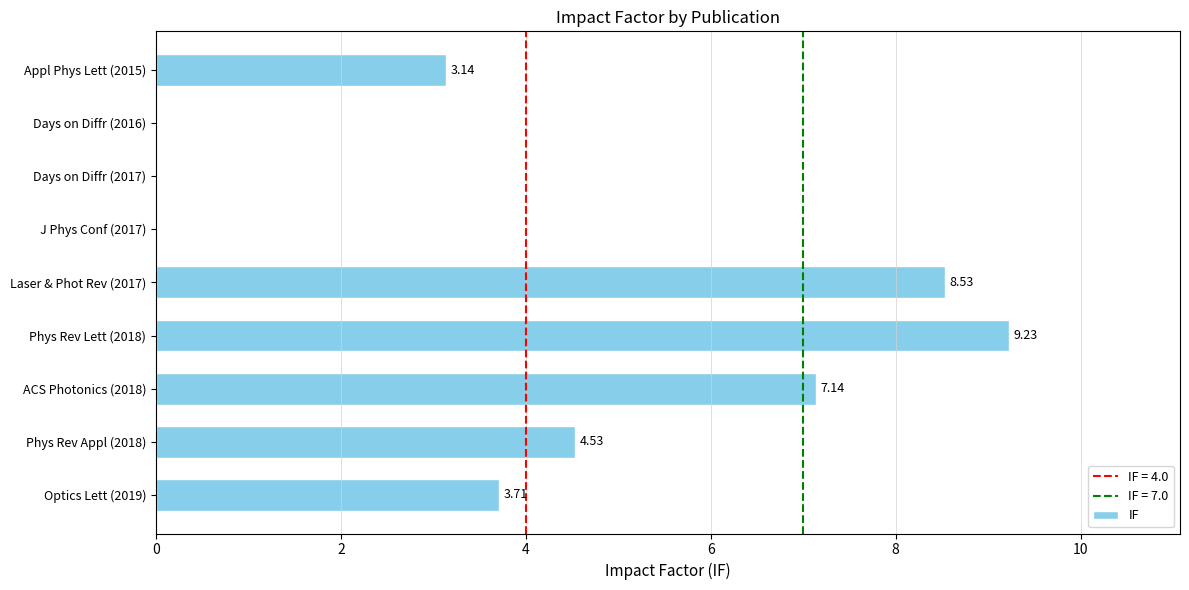

What is the change in value from ACS Photonics (2018) to Laser & Phot Rev (2017)?

+1.4